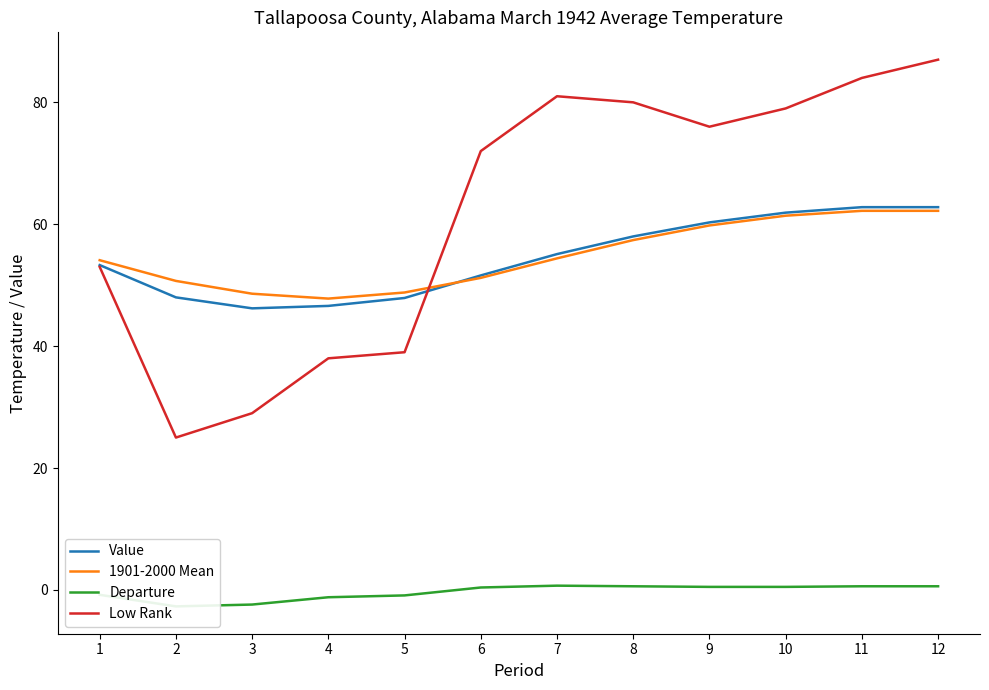

What is the difference between the highest and lowest values at 7?

80.3